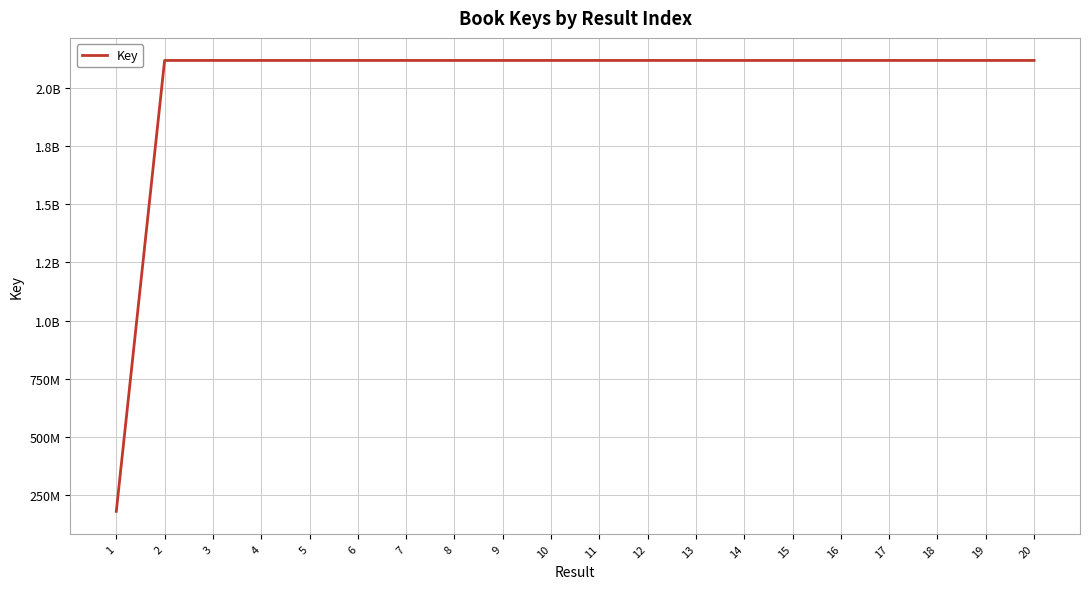

Does the chart have visible grid lines?

Yes